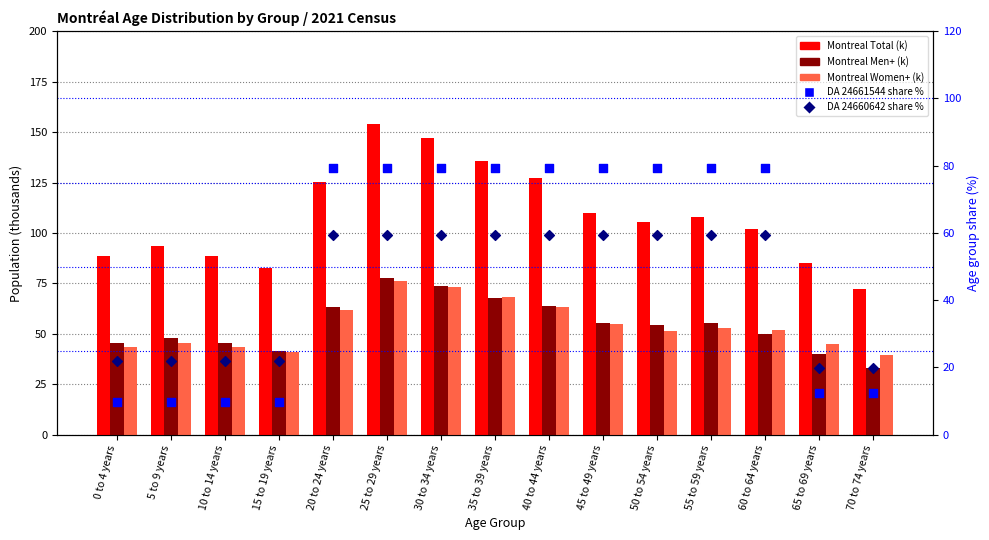

At how many categories does at least one series exceed 71?

15